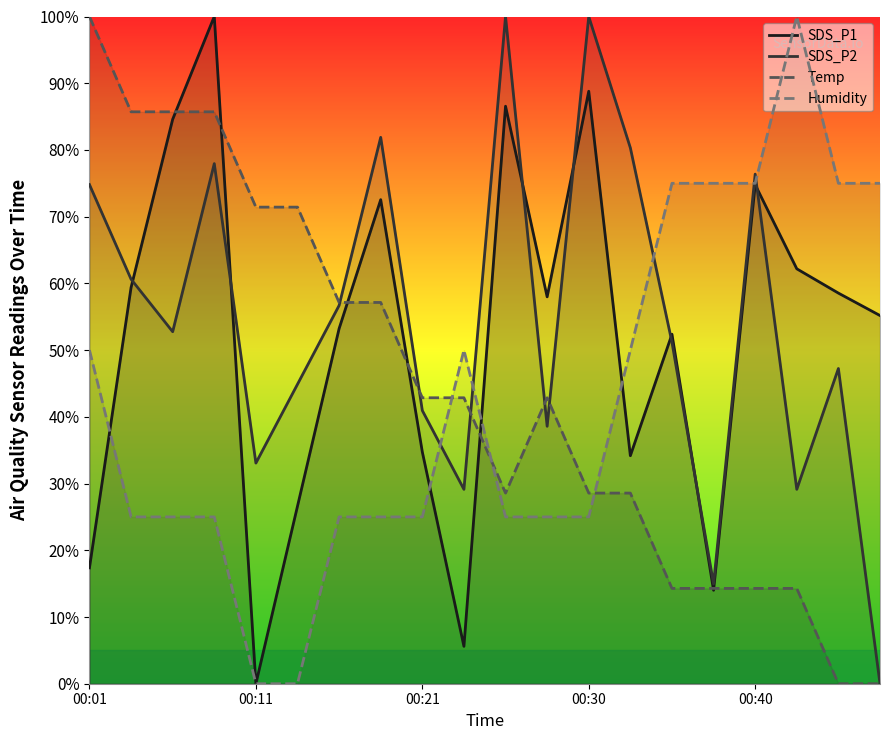

What is the sum of the SDS_P2 values at 7 and 8?

122.8